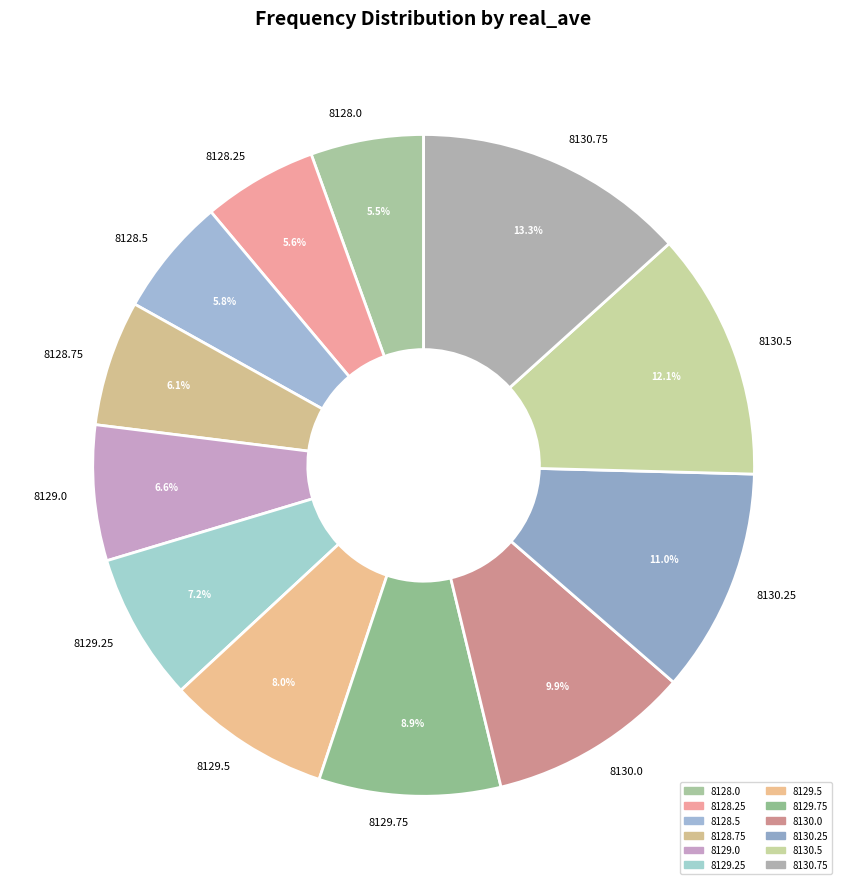

To the nearest percent, what is the average slice percentage?

8%